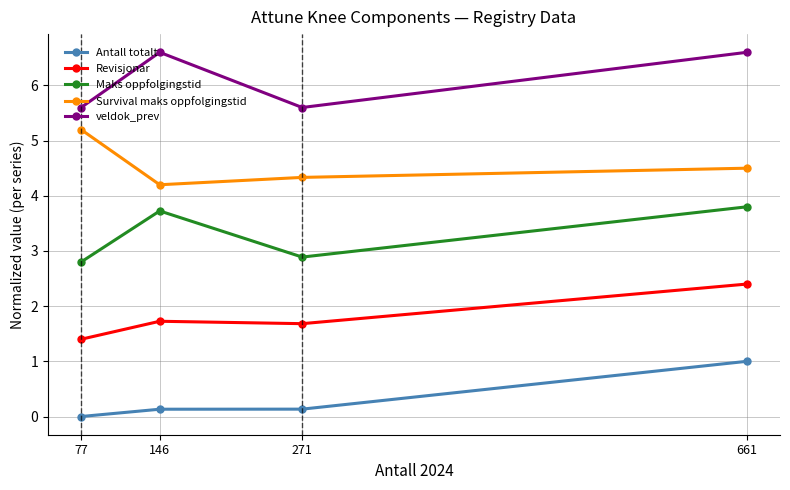

Is it true that Antall totalt equals 0.1 at 146?

True